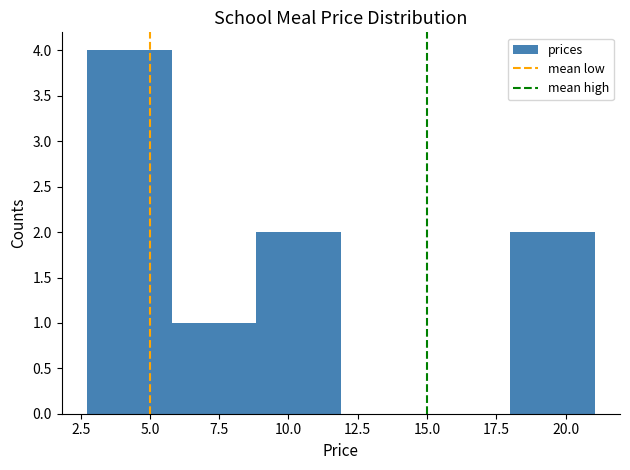

Reading left to right, list every bar in this chart as the range it spans on the x-axis followed by its height. Neither the bar edges nor the heights are printed on the chart, so give them approximately, as read against the axes.

2.5 to 6.0: 4
6.0 to 9.0: 1
9.0 to 12.0: 2
12.0 to 15.0: 0
15.0 to 18.0: 0
18.0 to 21.0: 2